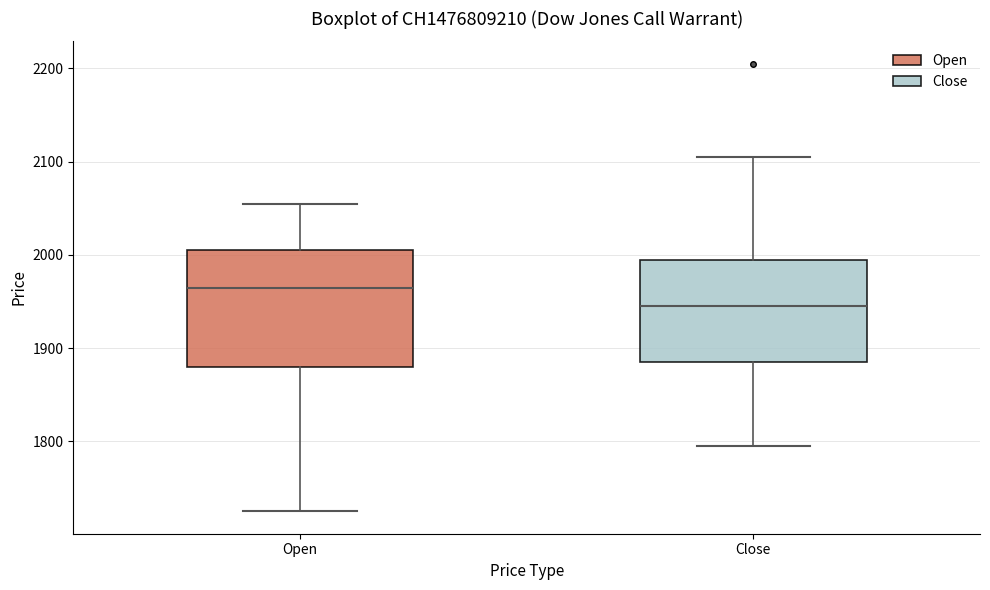

Where does the lower whisker of the box for Open end on the y-axis? The values are not printed on the chart, so give them approximately, as read against the axis.

1730